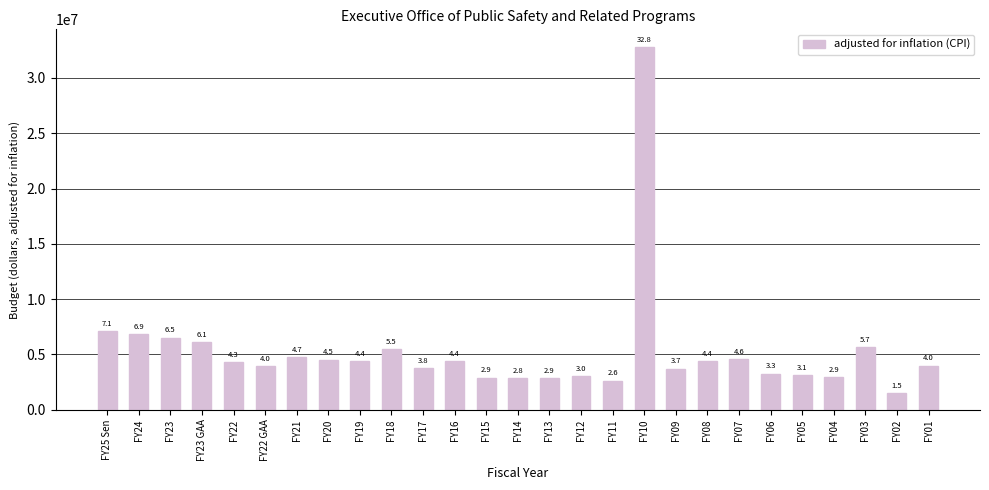

How many bars are there in total?

27